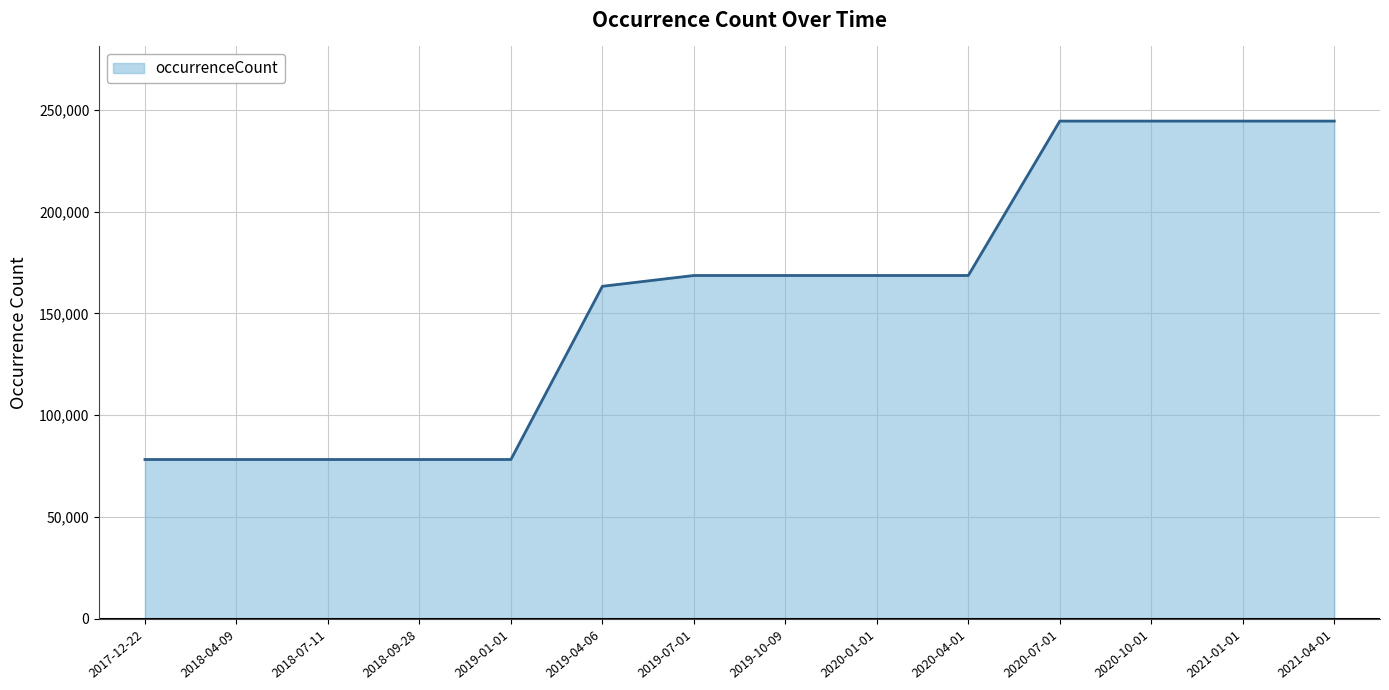

Count the values in the range 78231 to 244543.

14